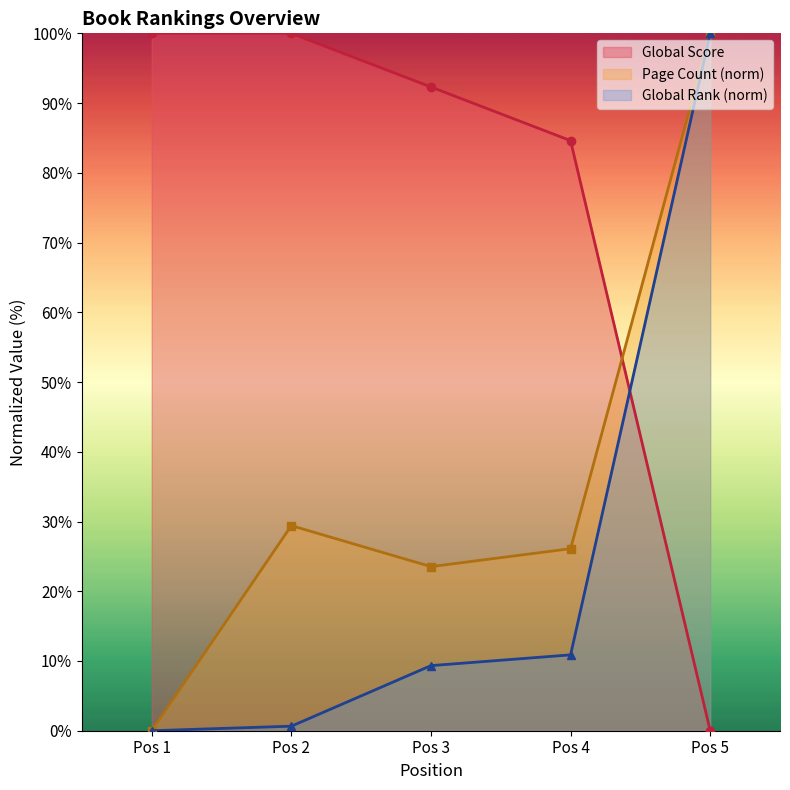

The value of Page Count (norm) at Pos 2 is 47.1. True or false?

False